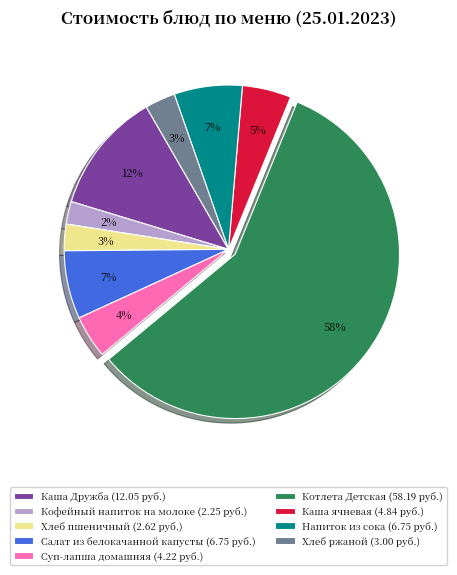

How many segments does this pie chart have?

9